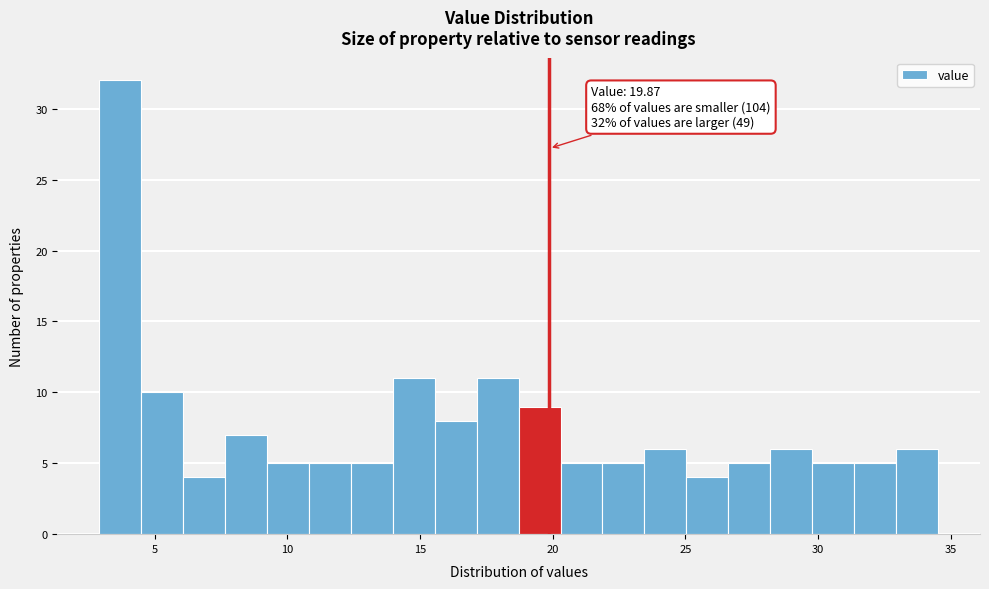

Around what value on the x-axis is the tallest bar? Give the approximate position of its centre, as read against the axis.

3.5